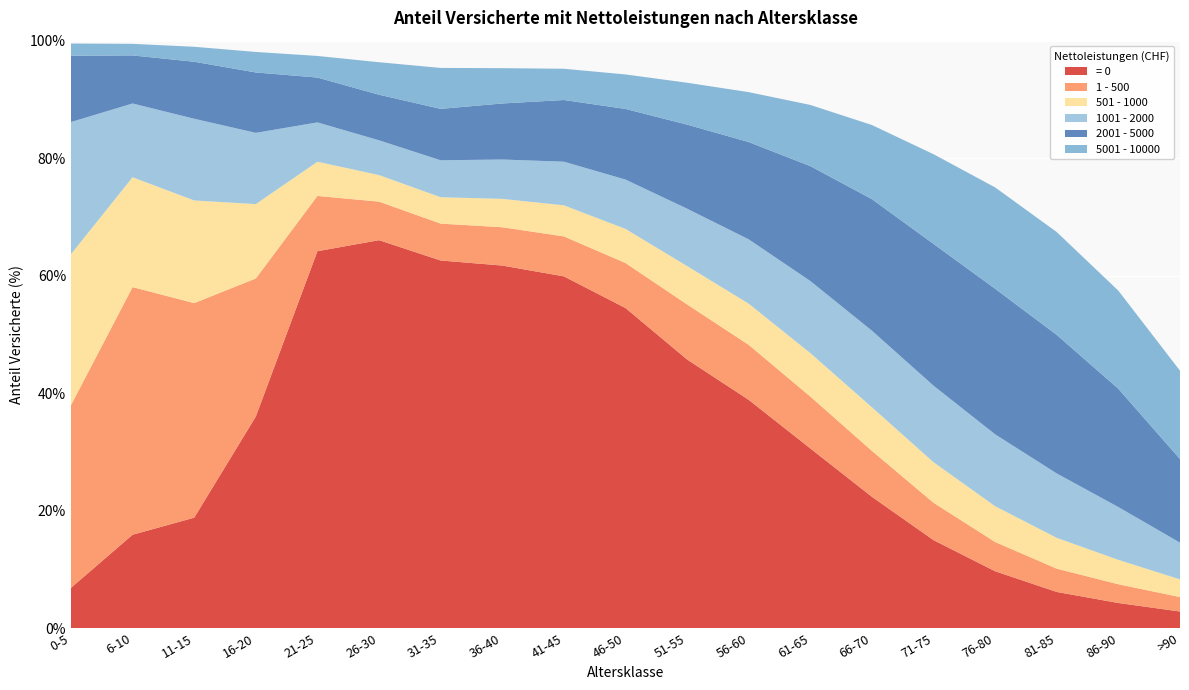

Reading right to left, what are all the values shown in this chart?

= 0: 2.8	4.3	6.2	9.7	15.0	22.4	30.6	38.9	45.7	54.5	59.9	61.7	62.6	66.0	64.2	36.0	18.8	15.9	6.9
1 - 500: 2.5	3.2	4.0	5.0	6.4	7.8	8.8	9.4	9.4	7.7	6.8	6.5	6.3	6.6	9.4	23.5	36.5	42.1	31.1
501 - 1000: 3.0	4.2	5.2	6.1	6.9	7.4	7.4	7.0	6.5	5.8	5.3	4.8	4.5	4.5	5.8	12.7	17.5	18.7	25.7
1001 - 2000: 6.2	9.0	11.0	12.2	13.0	13.0	12.3	10.9	9.8	8.4	7.4	6.7	6.3	5.9	6.7	12.1	13.9	12.6	22.5
2001 - 5000: 14.2	20.1	23.6	24.8	24.1	22.4	19.6	16.6	14.3	12.0	10.5	9.5	8.8	7.8	7.6	10.3	9.7	8.2	11.3
5001 - 10000: 15.0	16.7	17.5	17.2	15.3	12.6	10.4	8.5	7.1	5.9	5.3	6.0	7.0	5.5	3.7	3.5	2.5	2.0	2.1